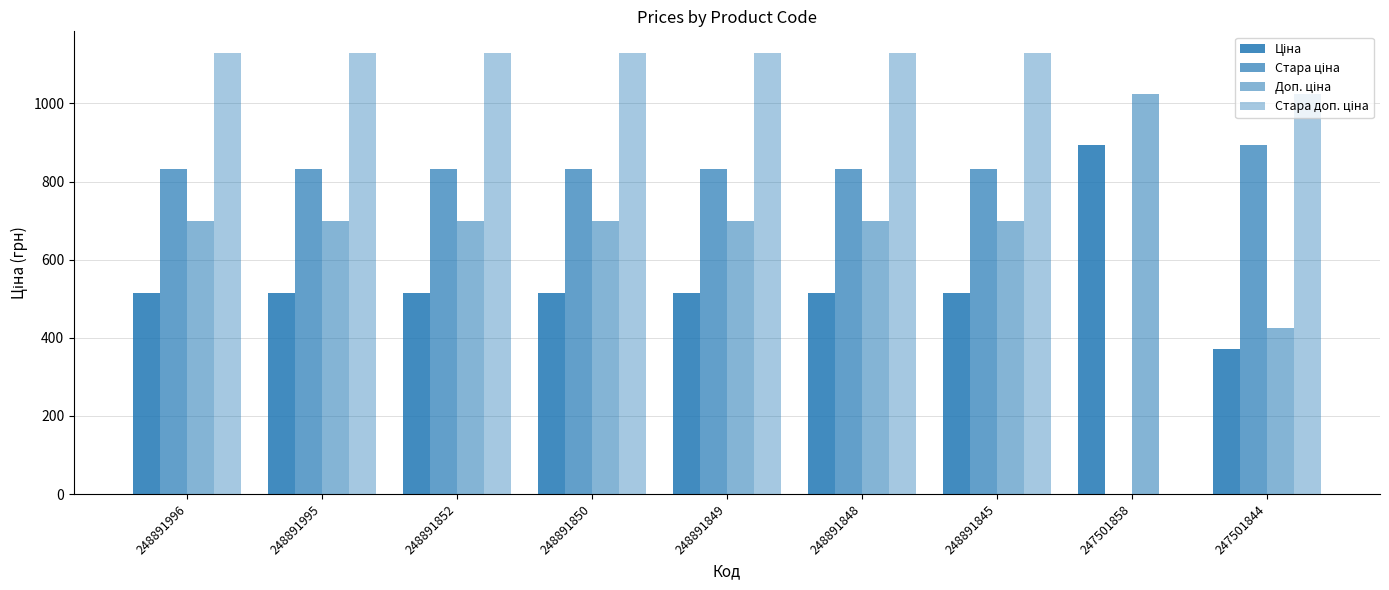

Does the chart contain stacked bars?

No